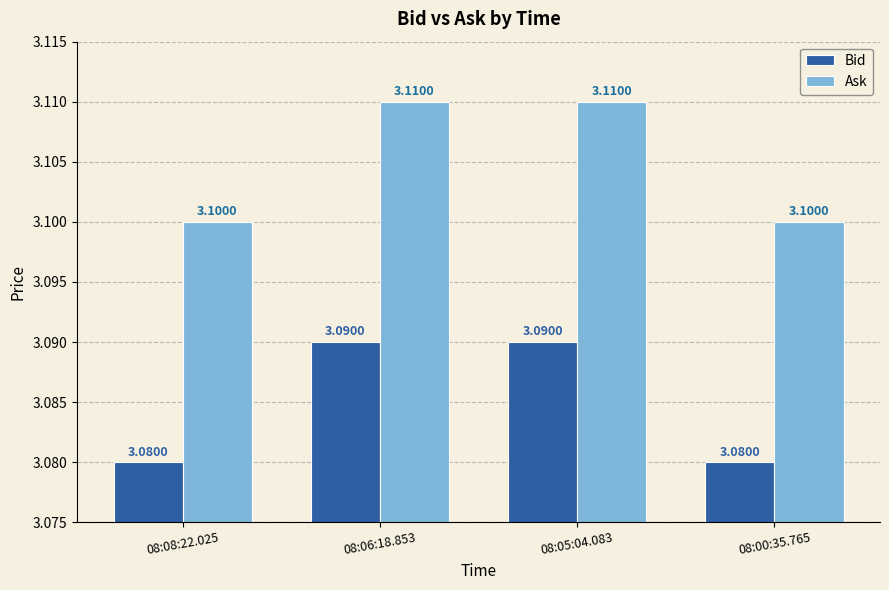

Is it true that Ask equals 3.1 at 08:08:22.025?

True